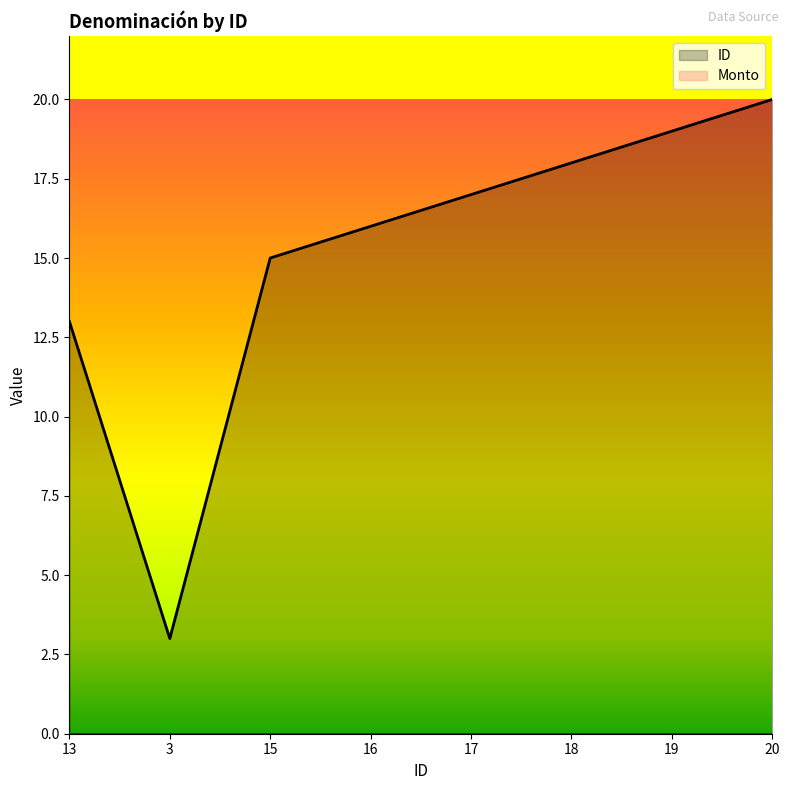

What is the average value?

15